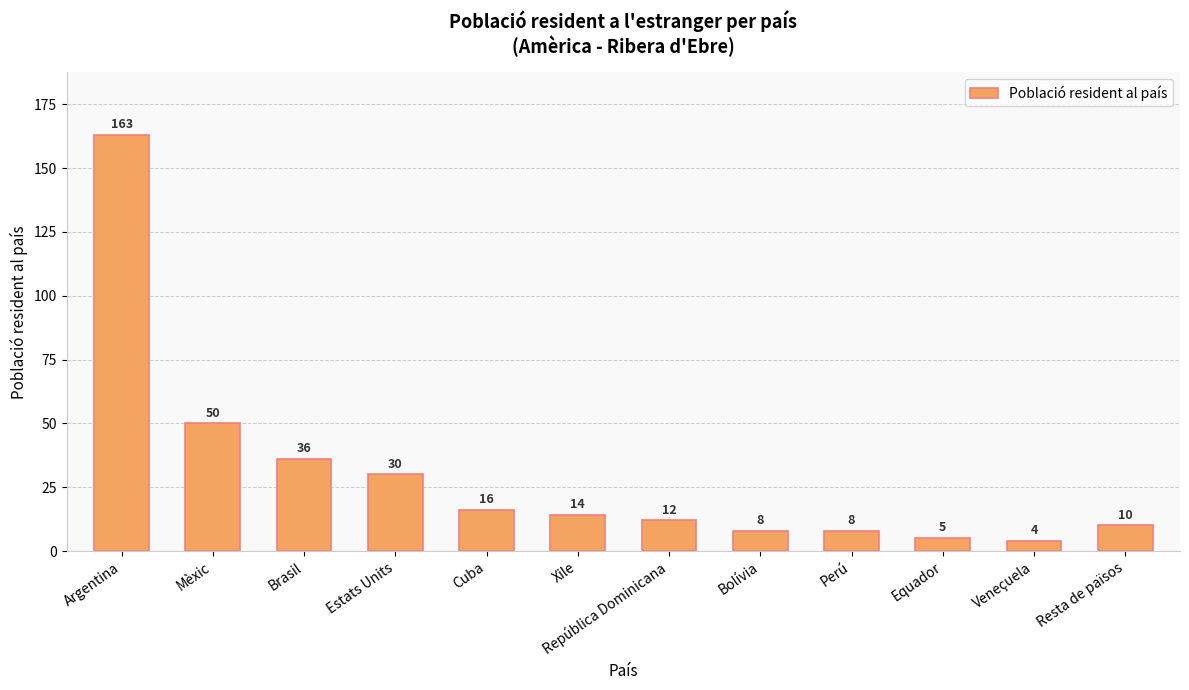

Approximately how many times larger is the value at Cuba compared to Estats Units?

0.5